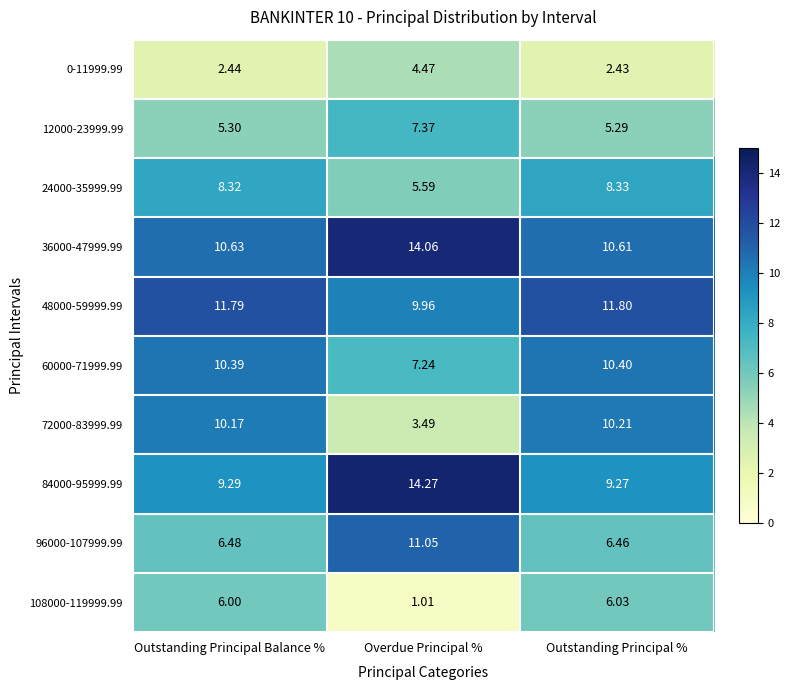

Is the value of 36000-47999.99 at Outstanding Principal Balance % greater than the value of 24000-35999.99 at Outstanding Principal Balance %?

Yes